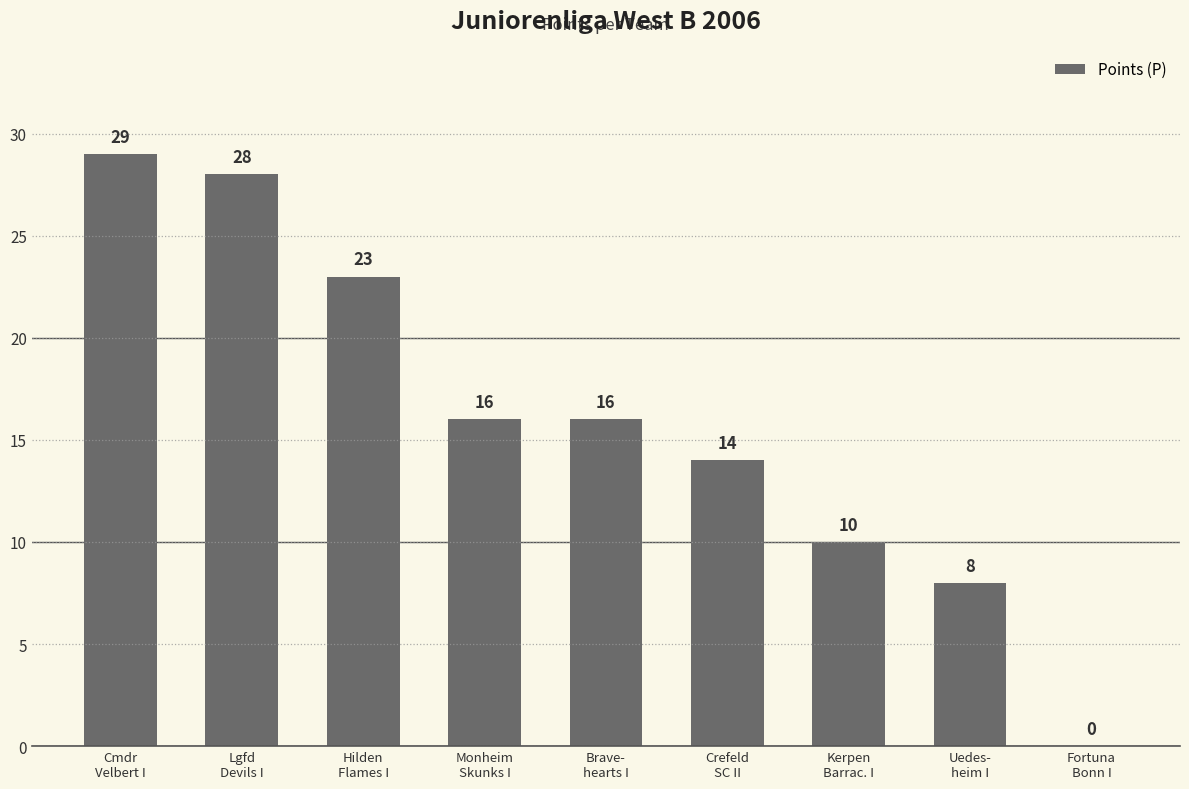

Which has a higher value, Brave-
hearts I or Uedes-
heim I?

Brave-
hearts I